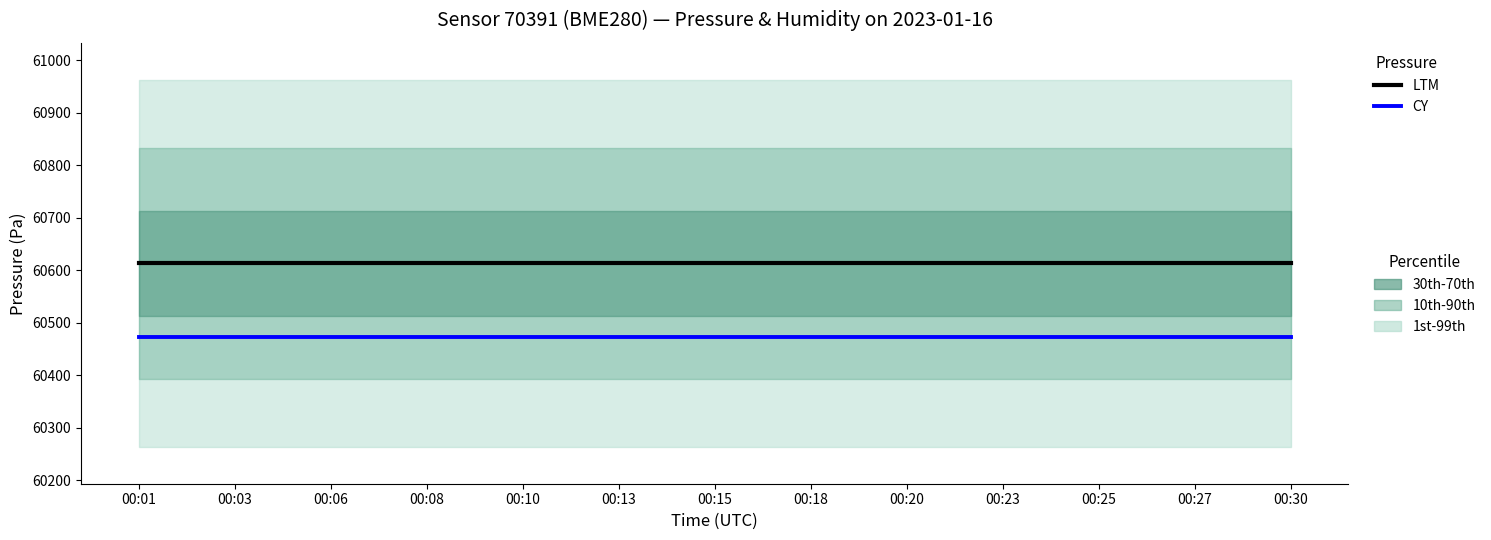

Reading left to right, list all the values displayed in this chart.

LTM: 60613.2	60613.2	60613.2	60613.2	60613.2	60613.2	60613.2	60613.2	60613.2	60613.2	60613.2	60613.2	60613.2
CY: 60473.2	60473.2	60473.2	60473.2	60473.2	60473.2	60473.2	60473.2	60473.2	60473.2	60473.2	60473.2	60473.2